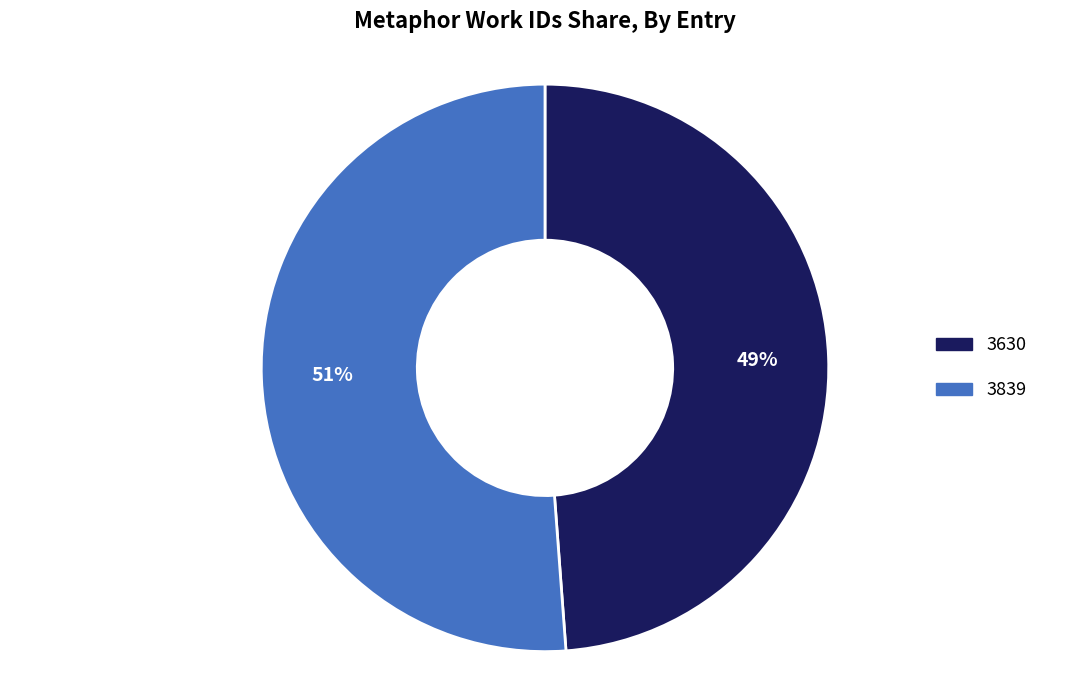

Is it true that 3630 is 49% of the pie?

True